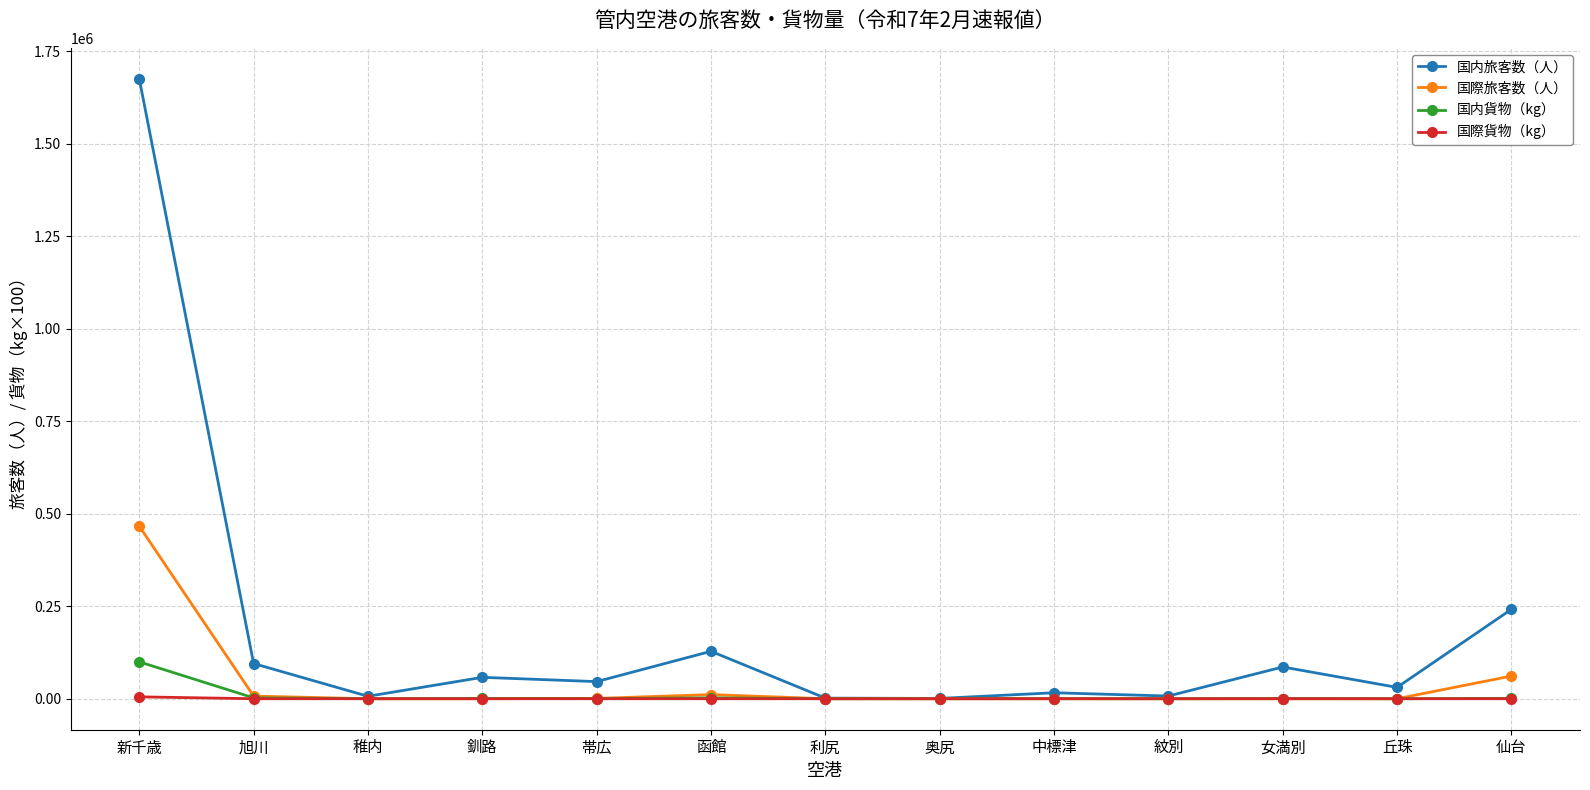

List the series in order of their peak value, lowest first.

国際貨物（kg）, 国内貨物（kg）, 国際旅客数（人）, 国内旅客数（人）